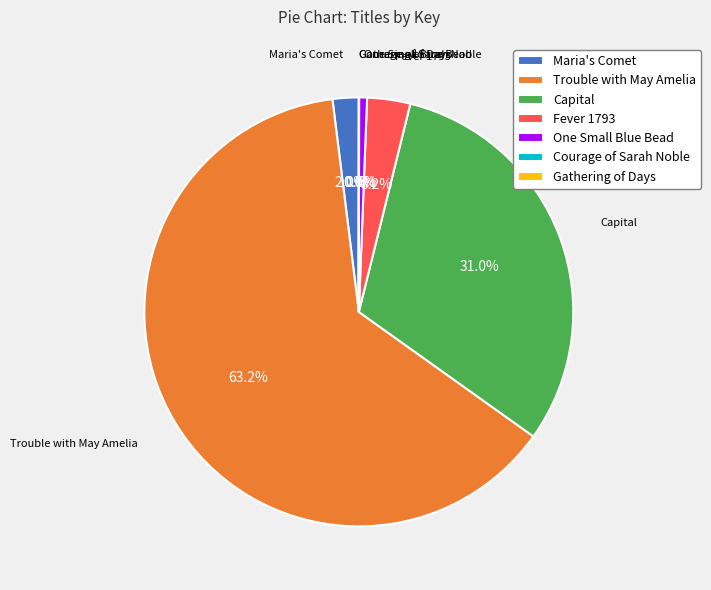

What percentage is NOT represented by Trouble with May Amelia?

36.8%